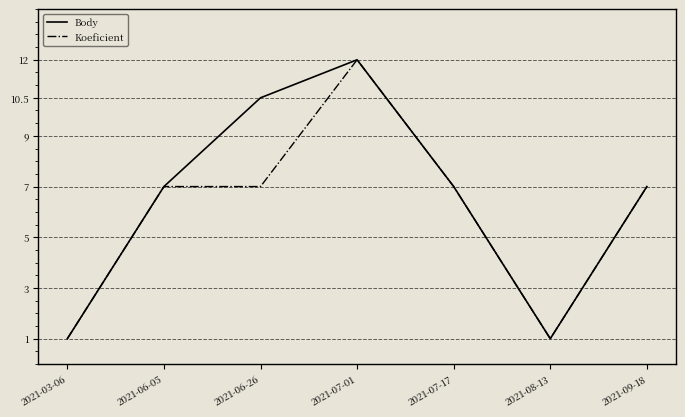

Which series changed the most between 2021-03-06 and 2021-06-26?

Body